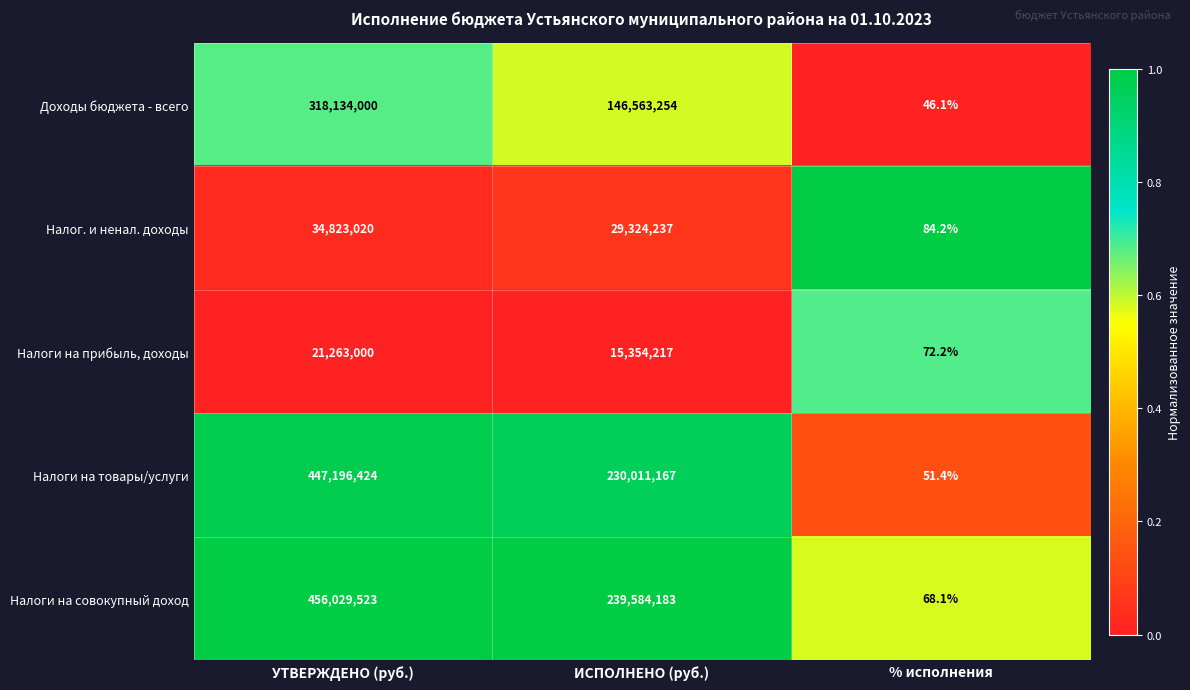

Which series has the largest total across all categories?

Налоги на совокупный доход